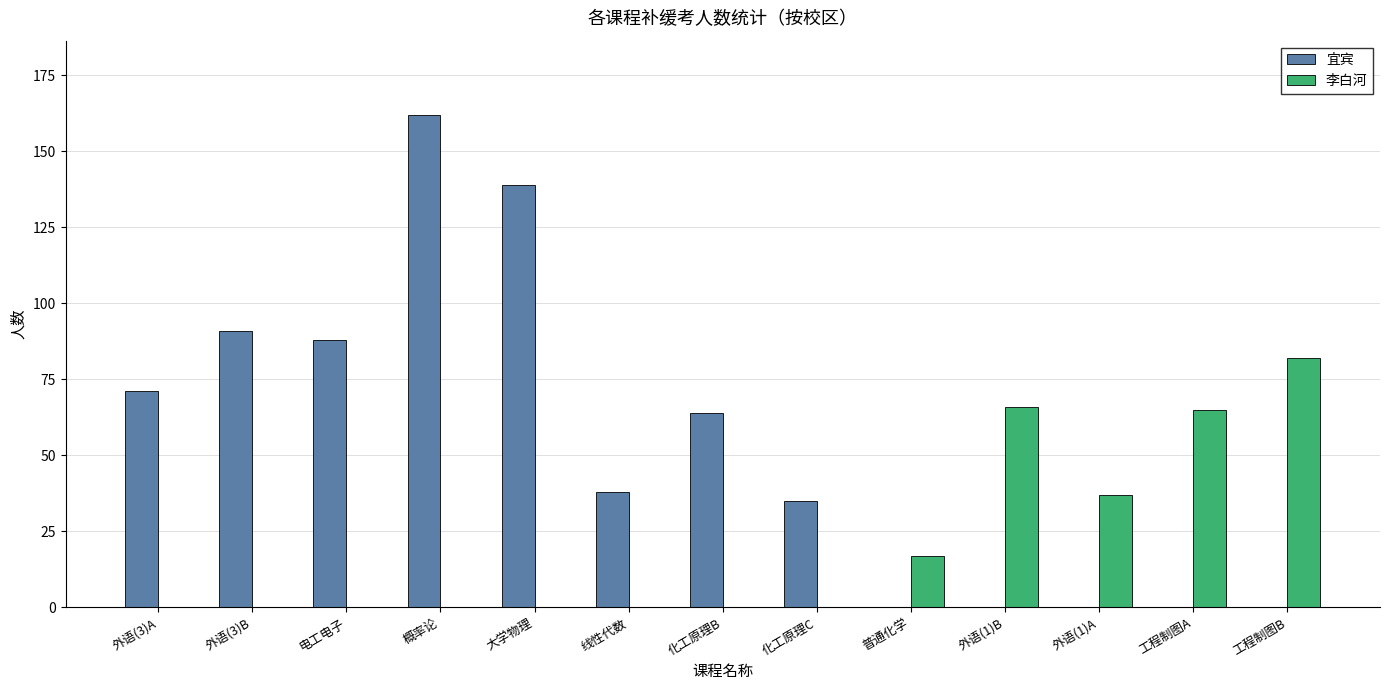

Which series has the largest total across all categories?

宜宾